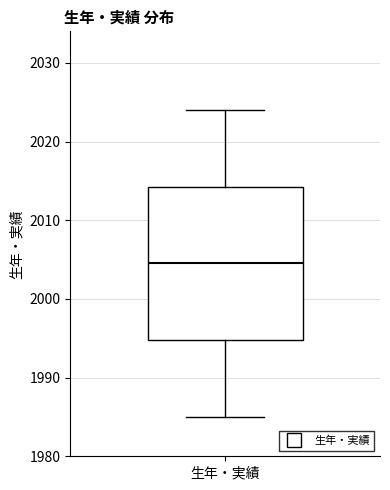

Read this box plot against the y-axis: the position of the median line, the range covered by the box, and the ends of both whiskers. The values are not printed on the chart, so give them approximately, as read against the axis.

median 2005, box 1995 to 2014, whiskers 1985 to 2024